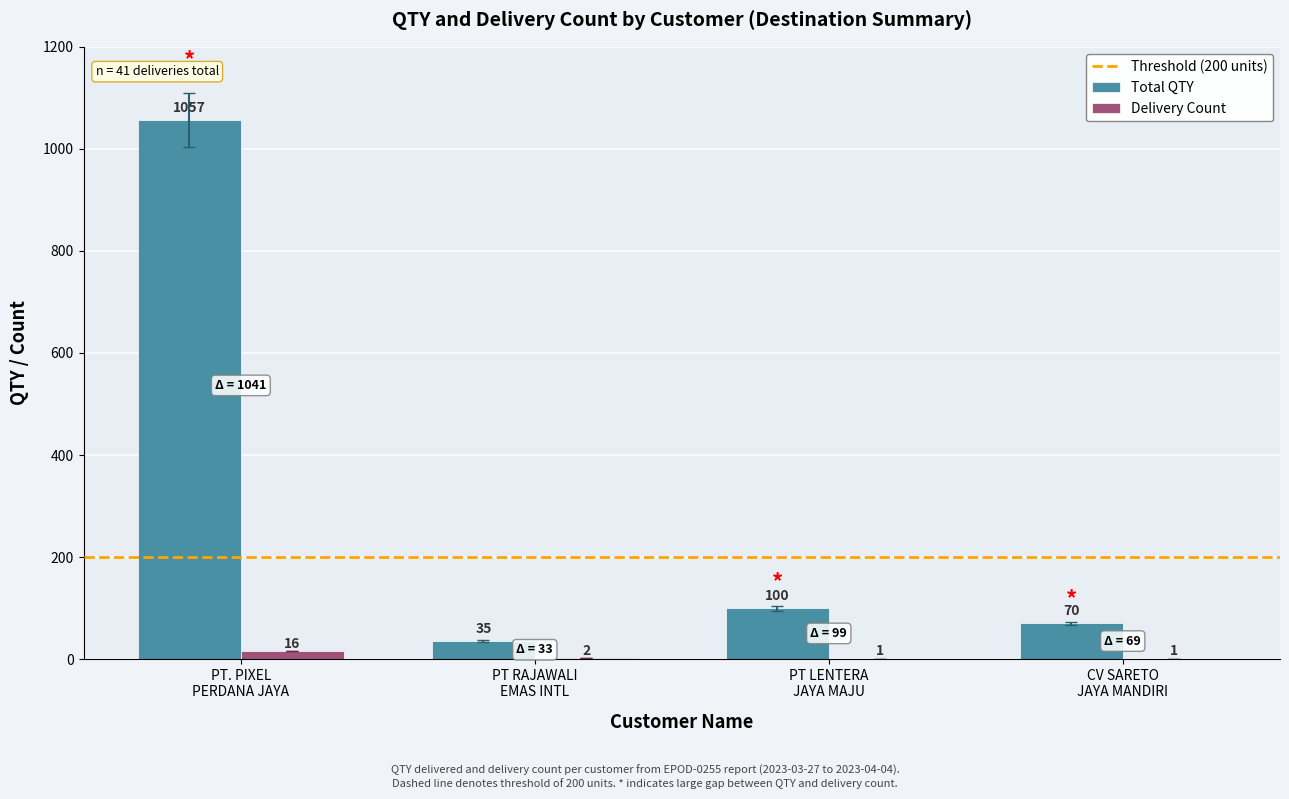

Which series has the largest total across all categories?

Total QTY